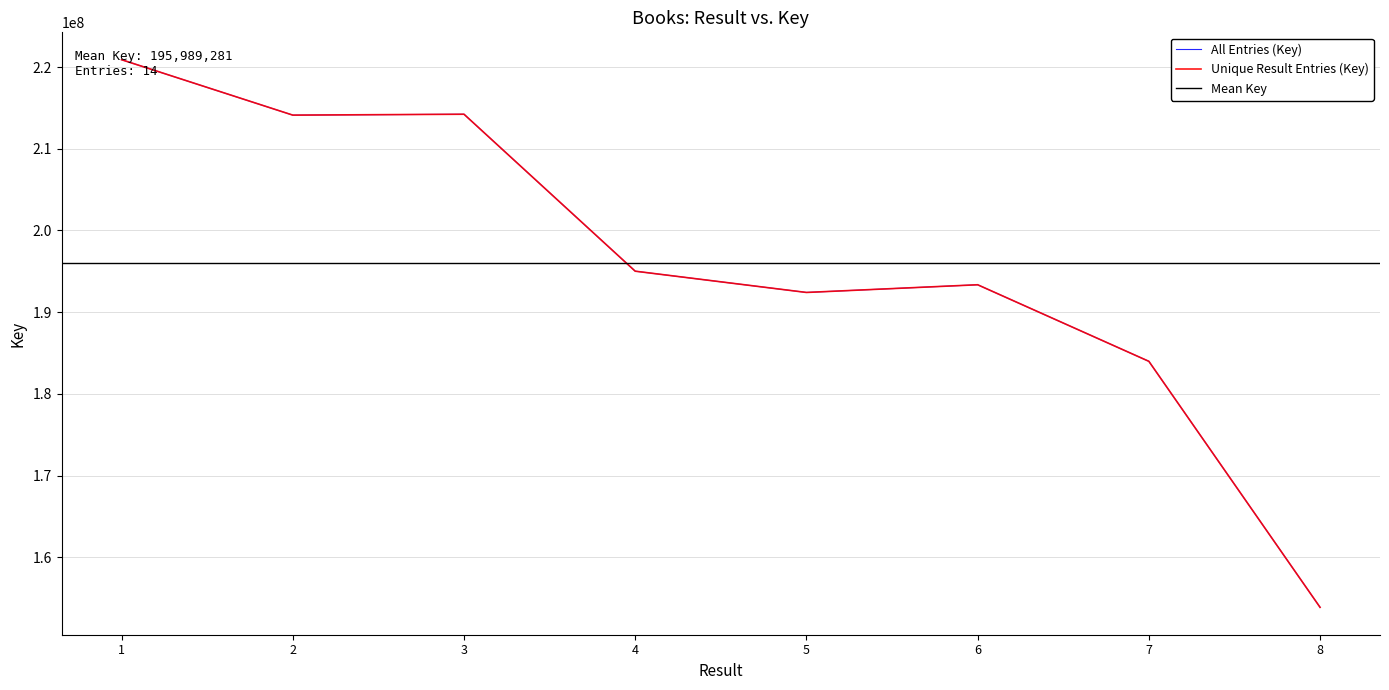

What is the lowest value of the Unique Result Entries (Key) series?

153889709